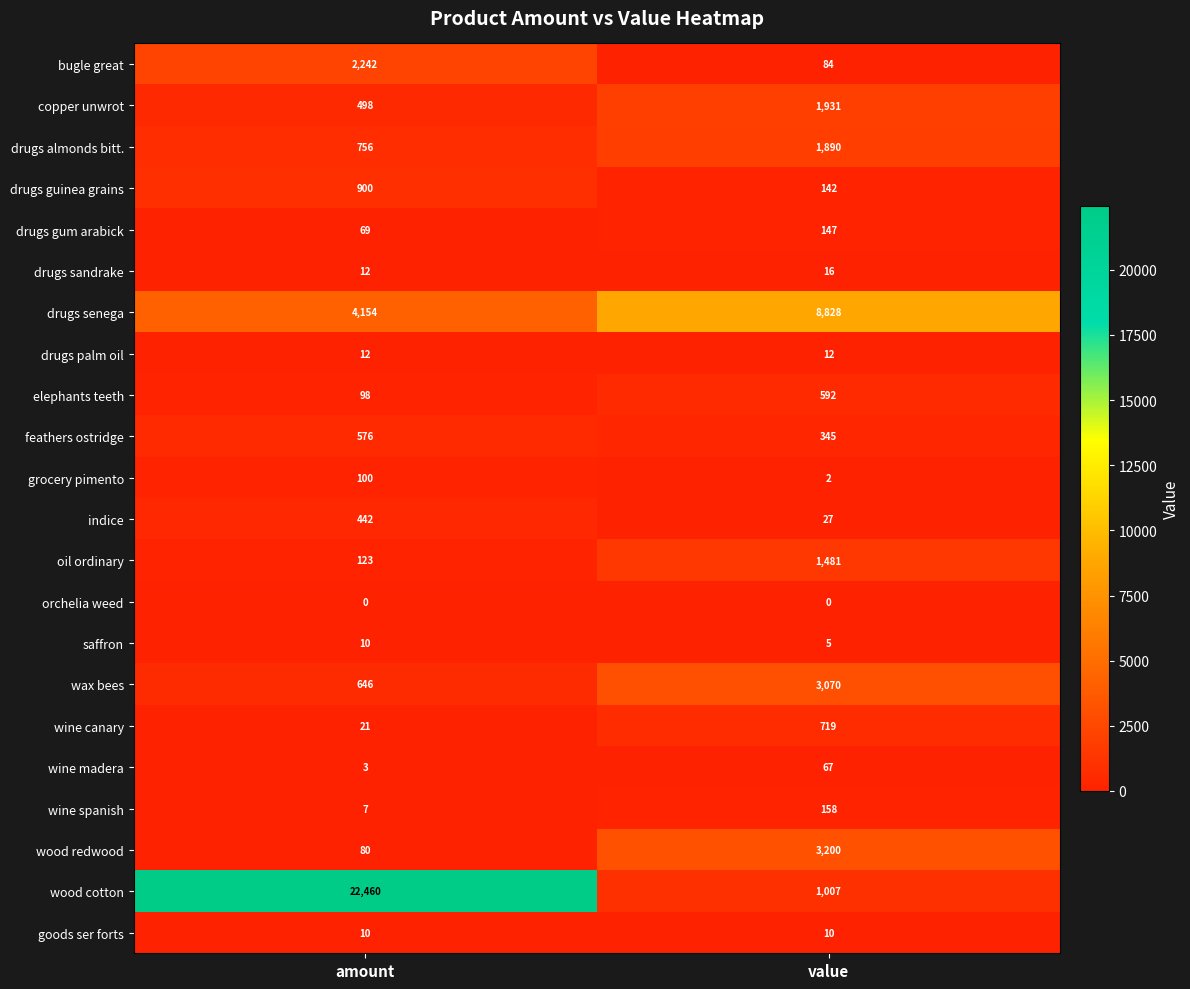

At value, list the series in order from largest to smallest.

drugs senega, wood redwood, wax bees, copper unwrot, drugs almonds bitt., oil ordinary, wood cotton, wine canary, elephants teeth, feathers ostridge, wine spanish, drugs gum arabick, drugs guinea grains, bugle great, wine madera, indice, drugs sandrake, drugs palm oil, goods ser forts, saffron, grocery pimento, orchelia weed